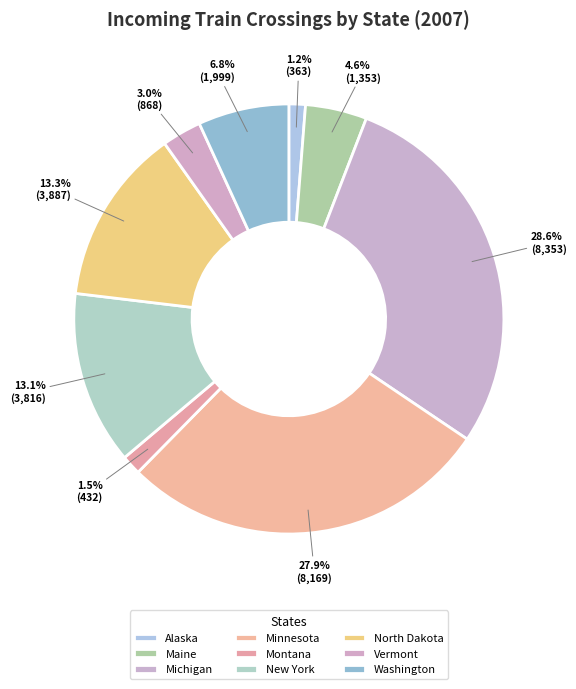

Count the number of slices in the pie.

9